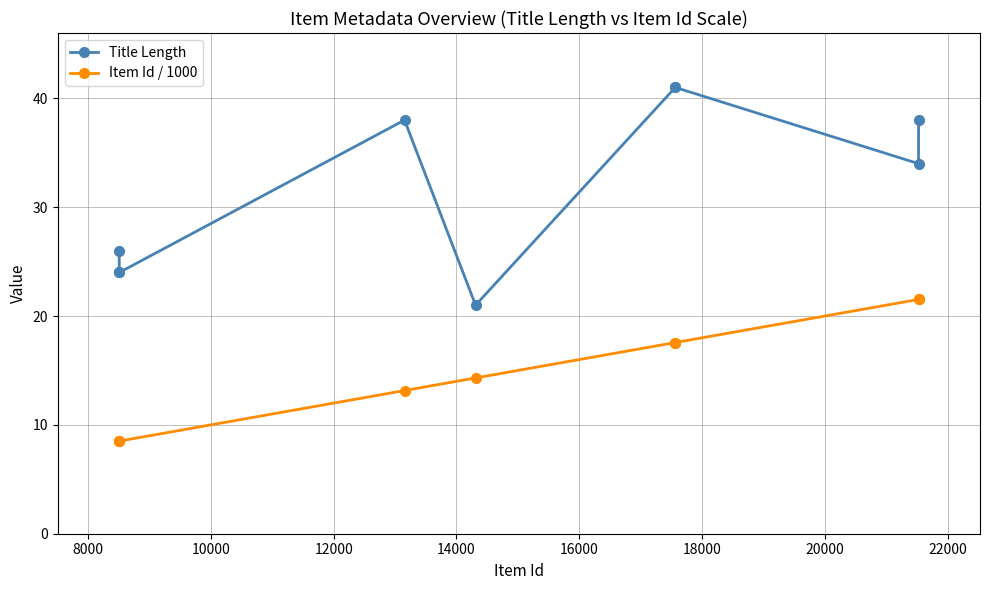

True or false: Item Id / 1000 and Title Length cross at least once.

False